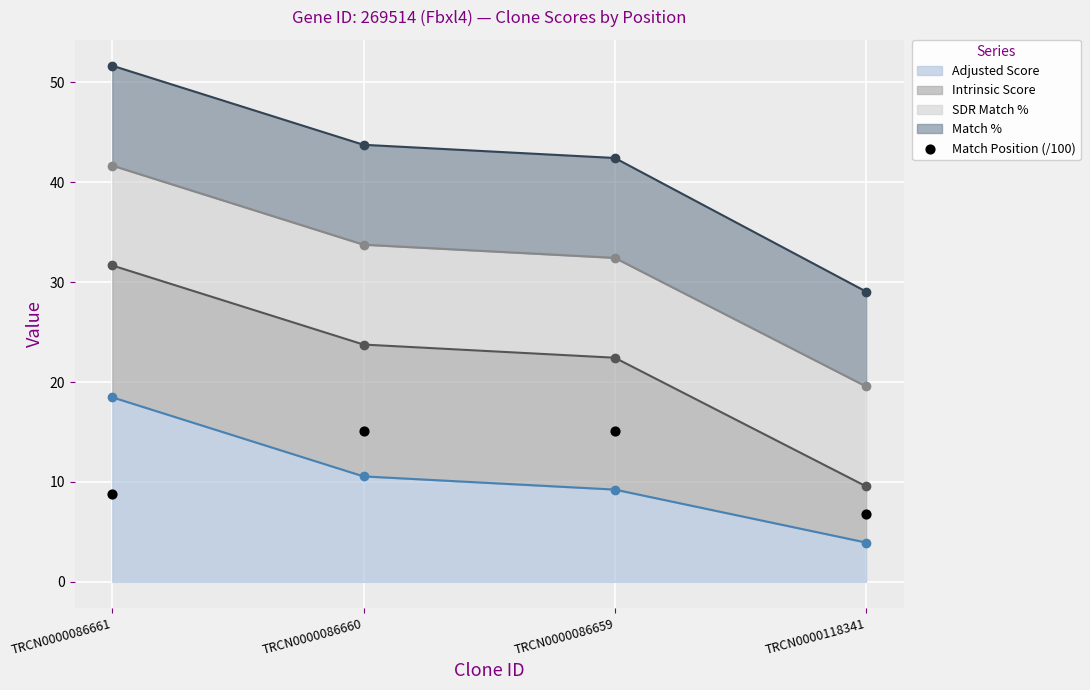

The Adjusted Score series shows 9.2 at TRCN0000086659. True or false?

True